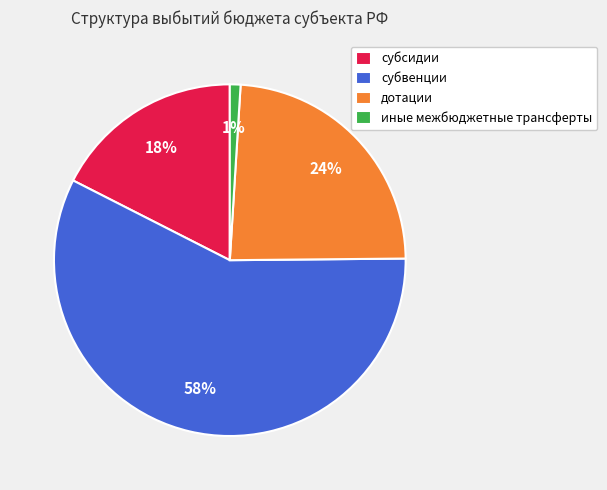

Which slice represents more than half of the pie?

субвенции